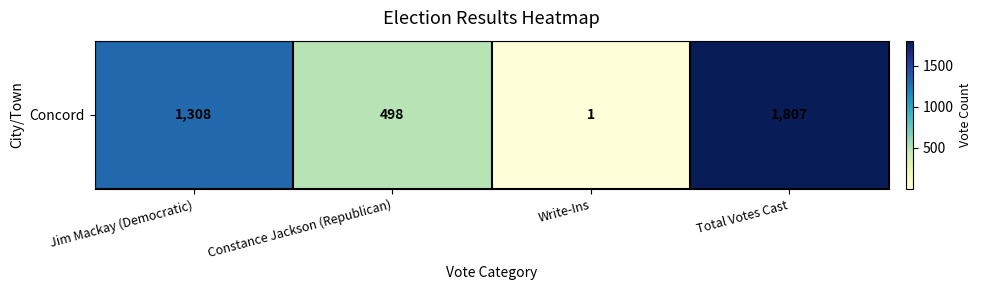

What is the maximum value shown in the chart?

1807